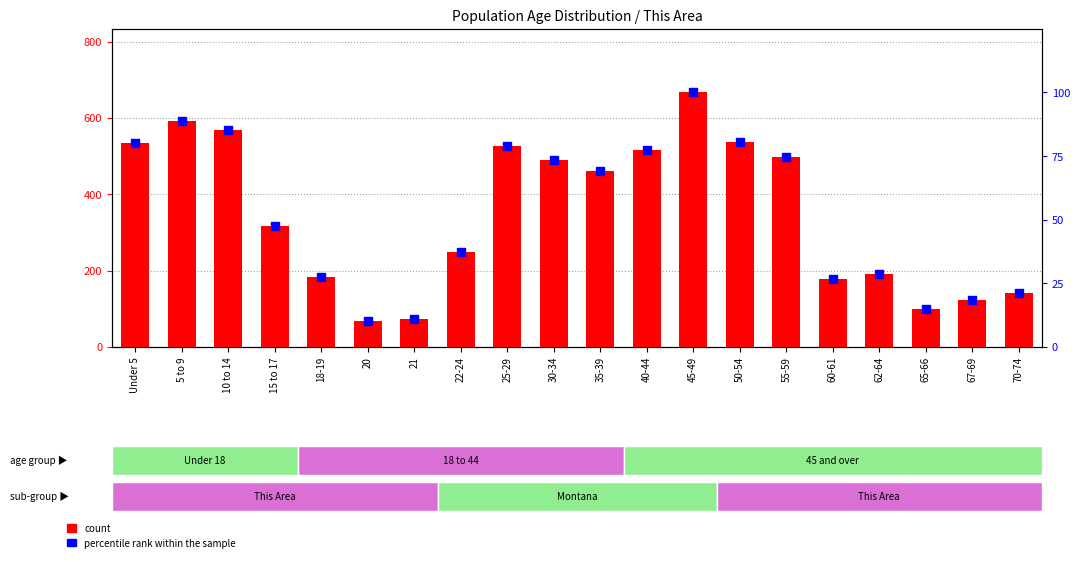

Which series has the largest Y range (max minus min)?

count